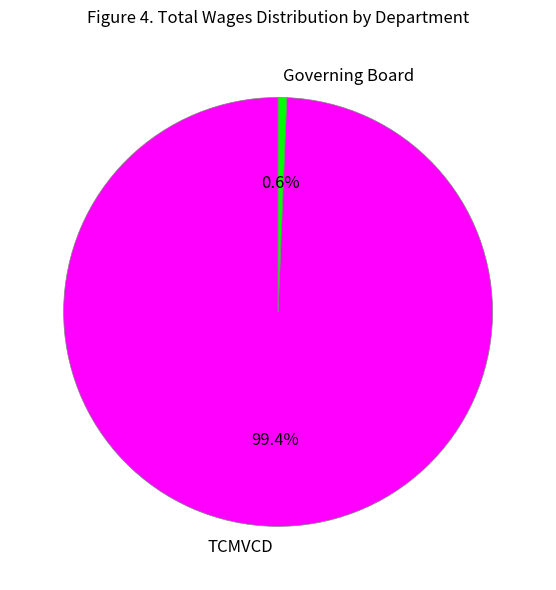

What percentage do Governing Board and TCMVCD together represent?

100.0%